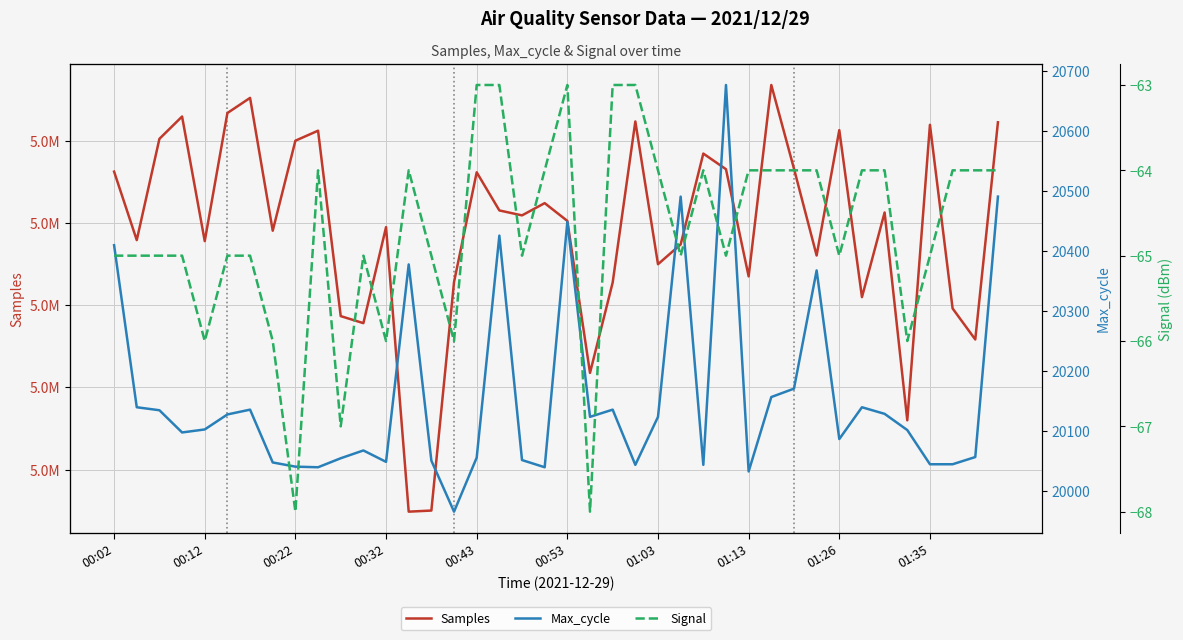

What is the greatest value displayed?

5113503